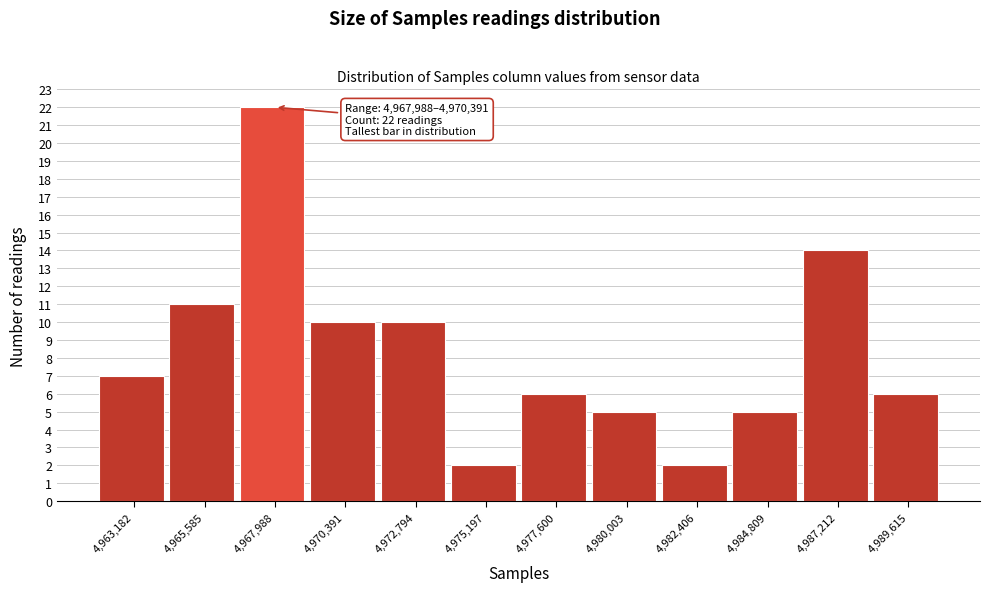

Reading left to right, extract all data points from this chart.

4,963,182=7	4,965,585=11	4,967,988=22	4,970,391=10	4,972,794=10	4,975,197=2	4,977,600=6	4,980,003=5	4,982,406=2	4,984,809=5	4,987,212=14	4,989,615=6